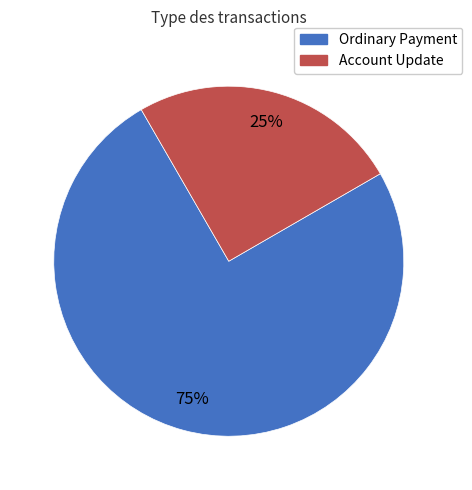

To the nearest percent, what percentage of the pie is Ordinary Payment?

75%